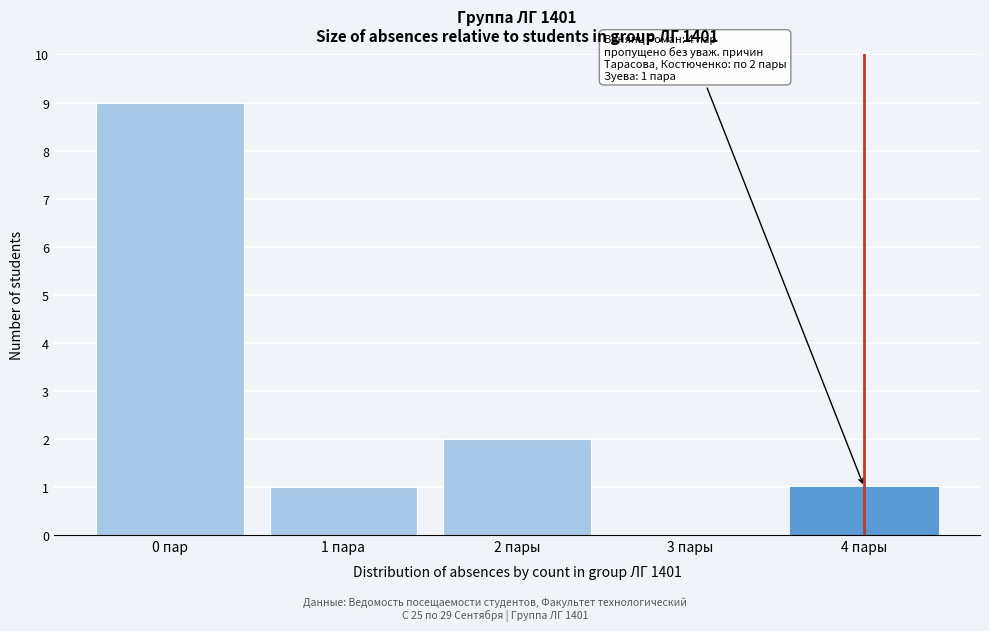

Reading left to right, transcribe all the data shown in this chart.

0 пар=9	1 пара=1	2 пары=2	3 пары=0	4 пары=1